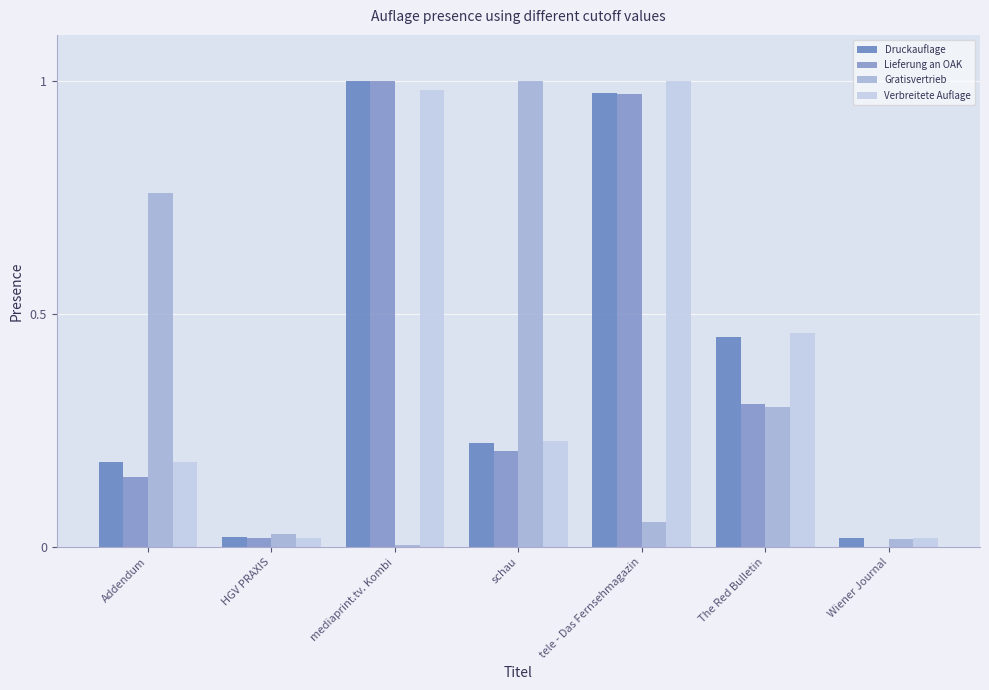

At how many categories does at least one series exceed 0?

7